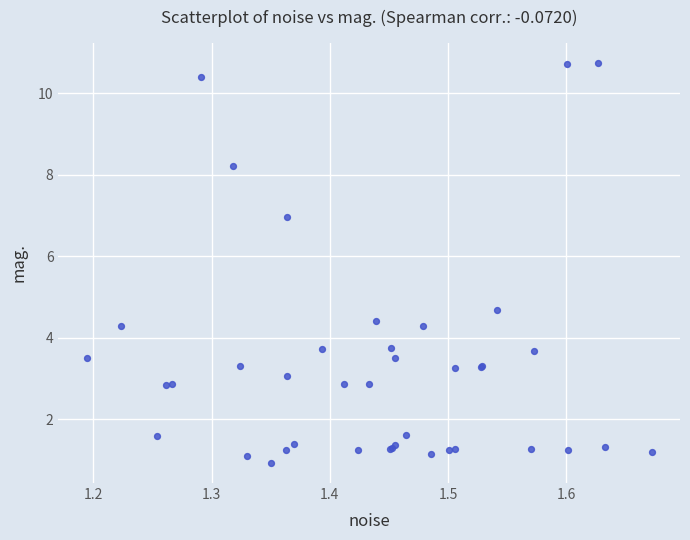

What Y value in the scatter plot is closest to 5?

4.7